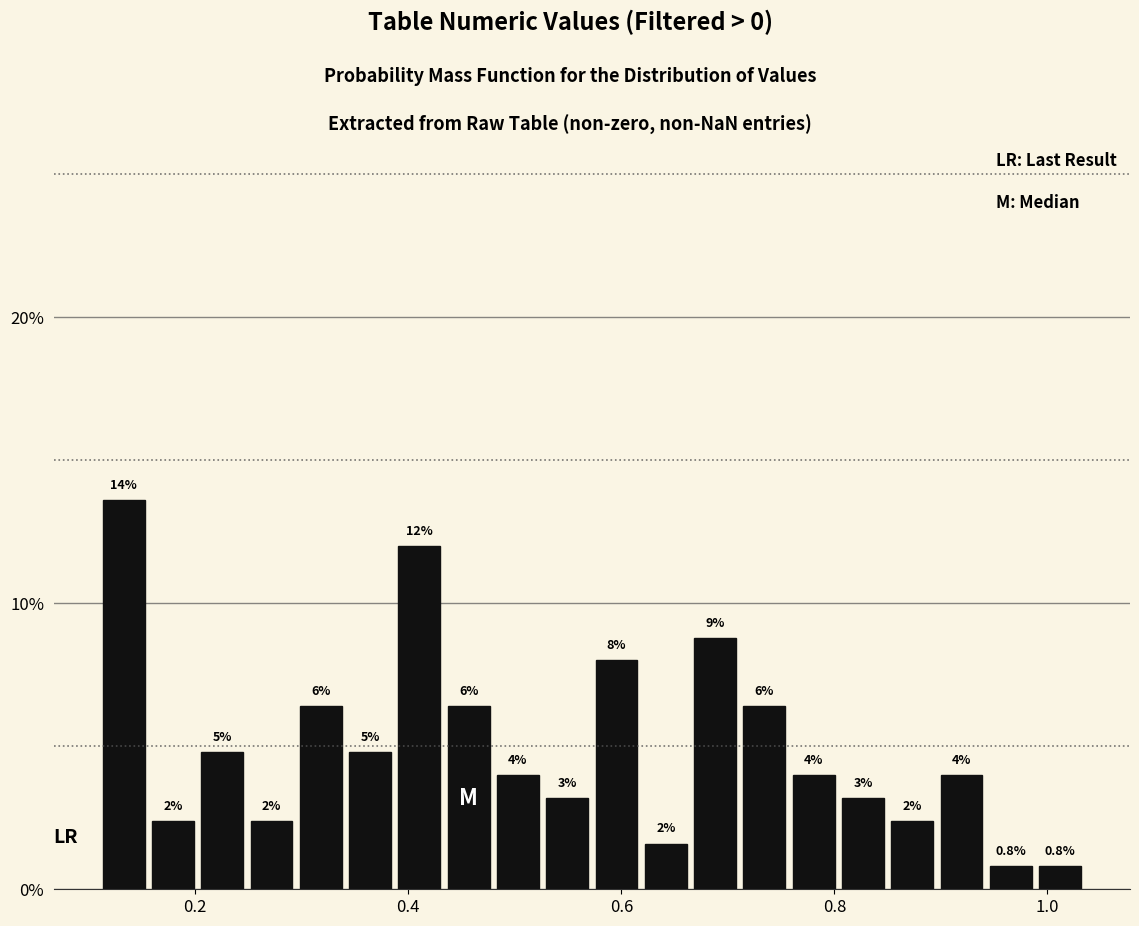

Read against the x-axis, roughly where is the centre of the tallest bar?

0.14